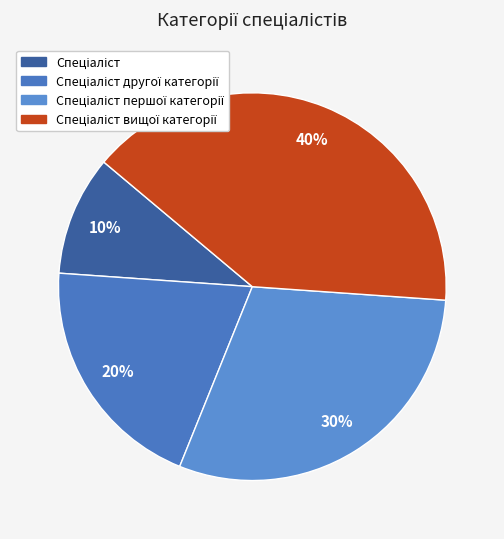

Which slice is the smallest?

Спеціаліст